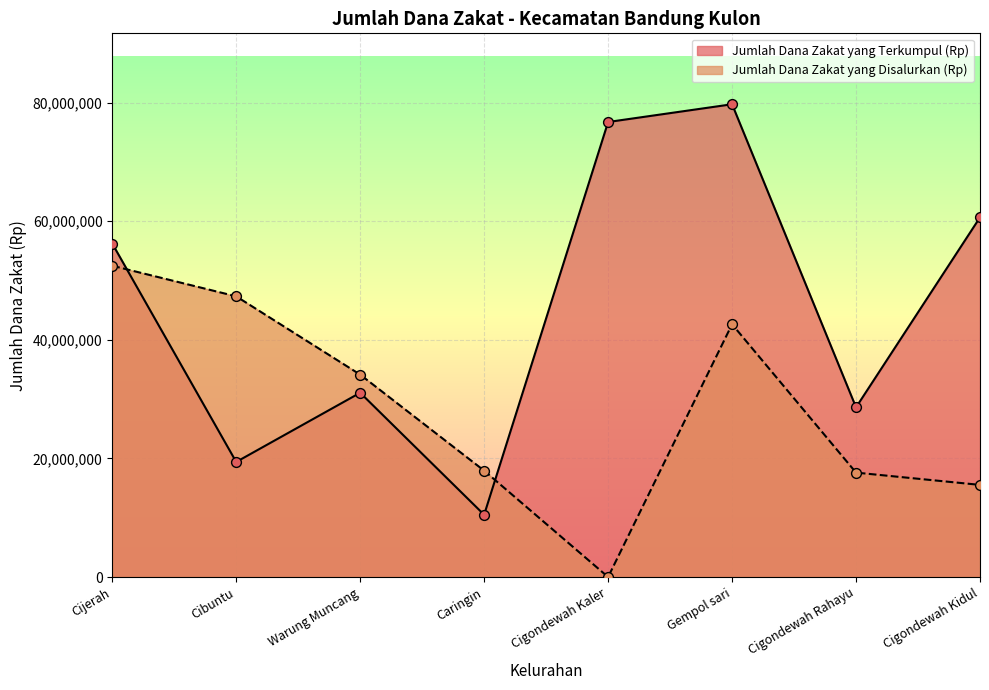

Which series has the largest total across all categories?

Jumlah Dana Zakat yang Terkumpul (Rp)